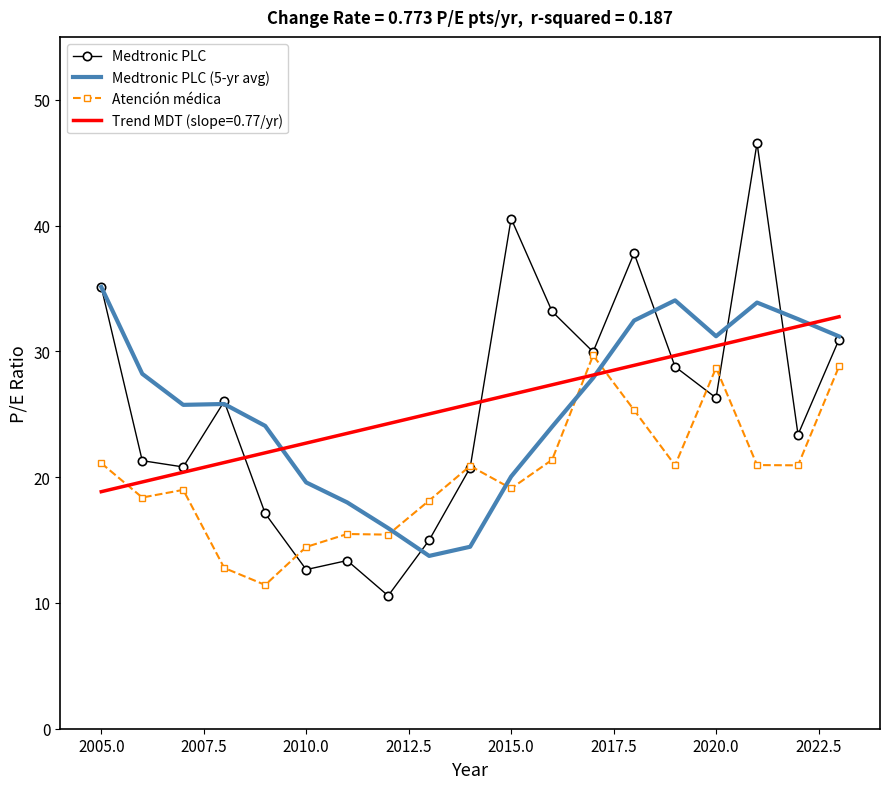

How many values in the Medtronic PLC series exceed 26?

10